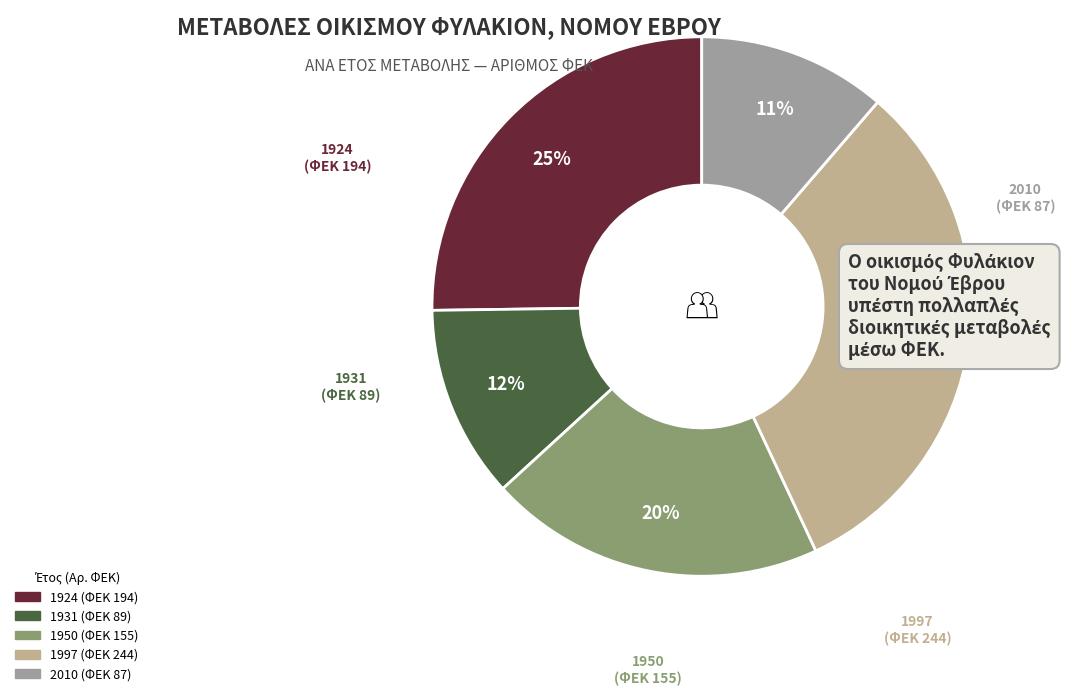

How many segments does this pie chart have?

5